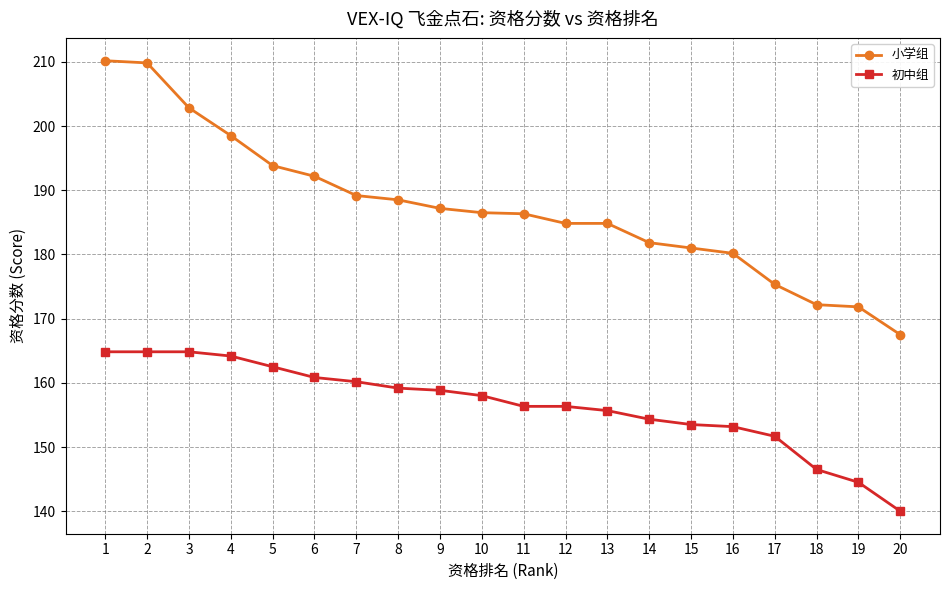

What is the difference between the highest and lowest values at 18?

25.7